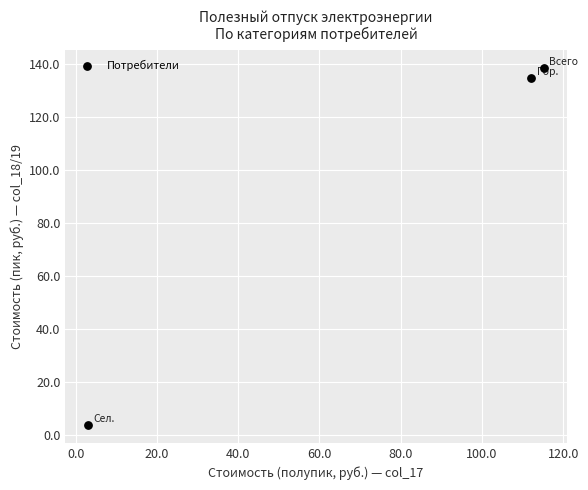

What Y value in the scatter plot is closest to 70?

134.6